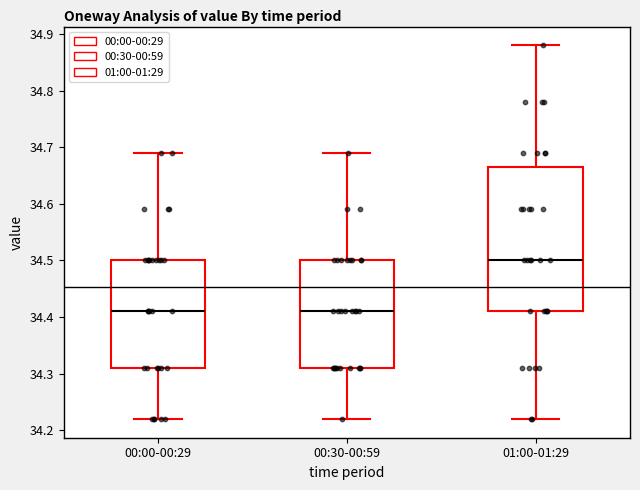

Comparing the boxes themselves (not the whiskers), which one is the tallest?

01:00-01:29